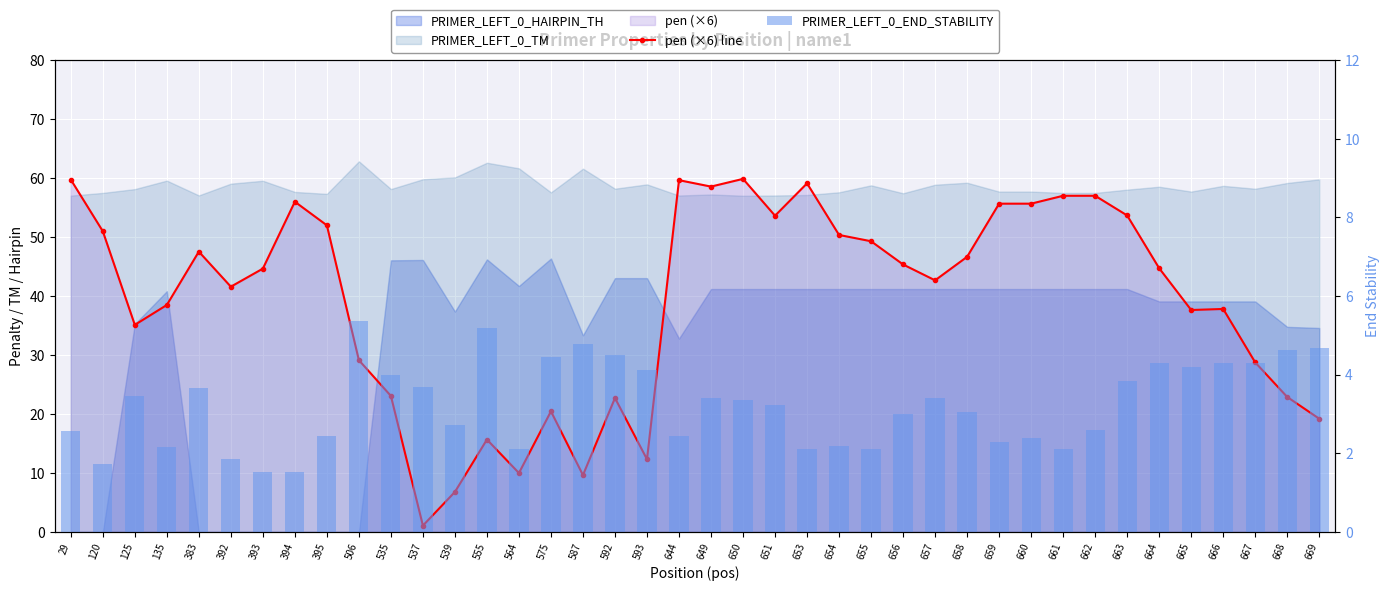

At which label does PRIMER_LEFT_0_END_STABILITY first exceed 3?

125